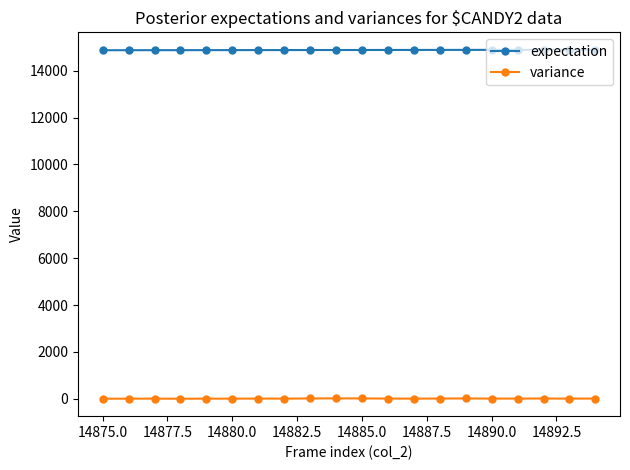

Rank the series by their average value, from highest to lowest.

expectation, variance